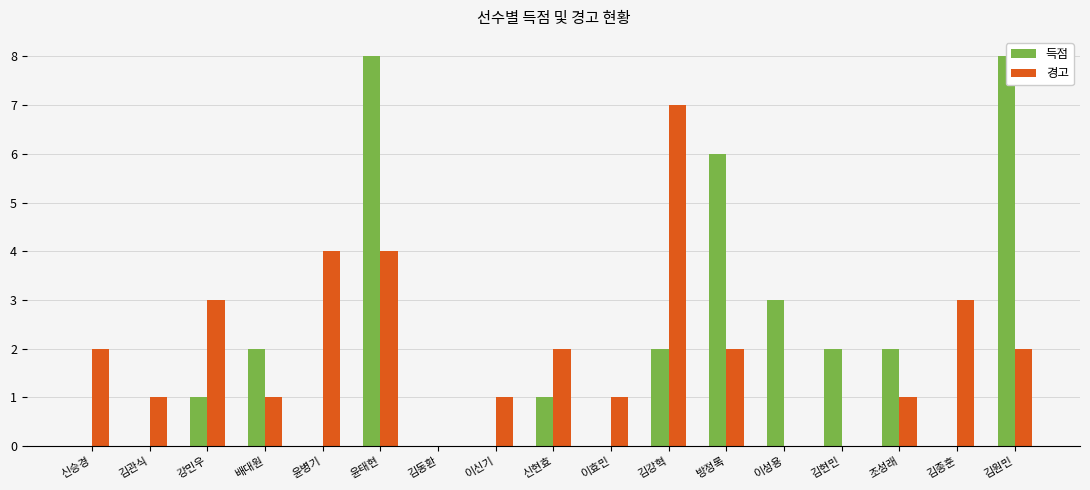

What are all the series names shown in the legend?

득점, 경고